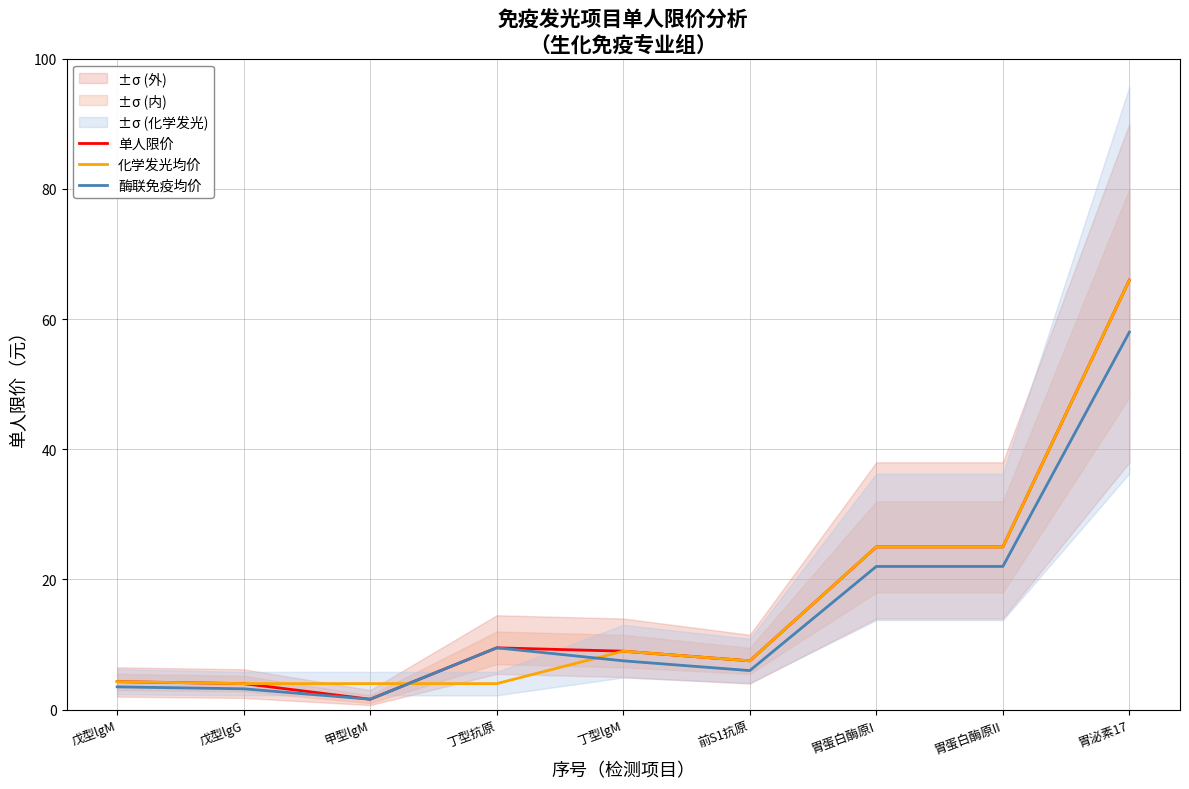

Reading left to right, what are all the values shown in this chart?

单人限价: 戊型lgM=4.3	戊型lgG=4.0	甲型lgM=1.6	丁型抗原=9.5	丁型lgM=9.0	前S1抗原=7.5	胃蛋白酶原I=25.0	胃蛋白酶原II=25.0	胃泌素17=66.0
化学发光均价: 戊型lgM=4.3	戊型lgG=4.0	甲型lgM=4.0	丁型抗原=4.0	丁型lgM=9.0	前S1抗原=7.5	胃蛋白酶原I=25.0	胃蛋白酶原II=25.0	胃泌素17=66.0
酶联免疫均价: 戊型lgM=3.5	戊型lgG=3.2	甲型lgM=1.6	丁型抗原=9.5	丁型lgM=7.5	前S1抗原=6.0	胃蛋白酶原I=22.0	胃蛋白酶原II=22.0	胃泌素17=58.0